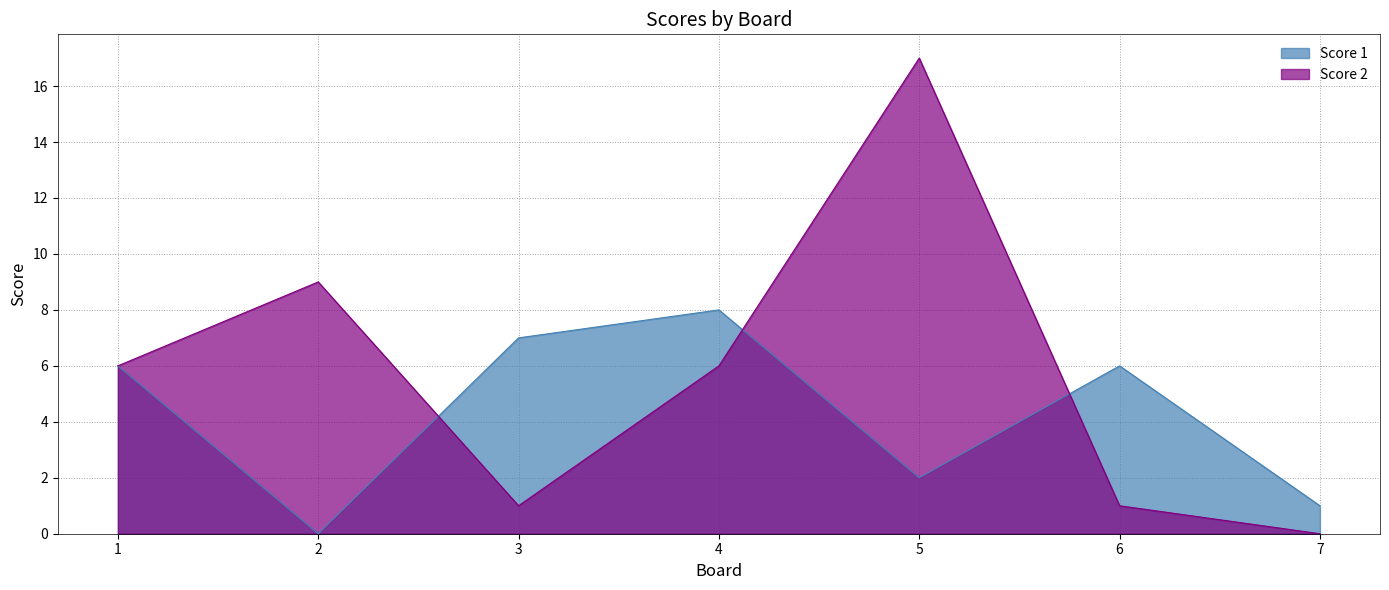

How many times do Score 1 and Score 2 cross each other?

3